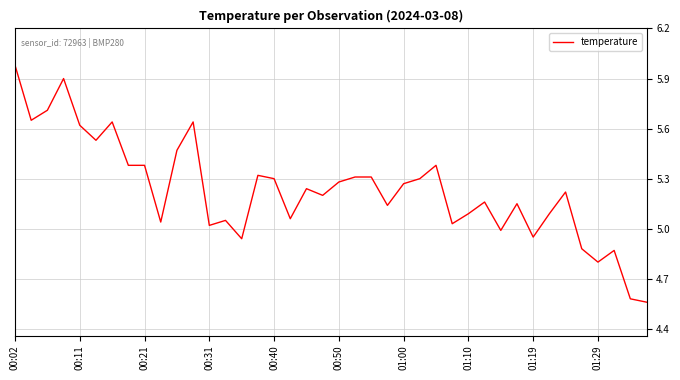

What is the difference between the maximum and minimum values?

1.4